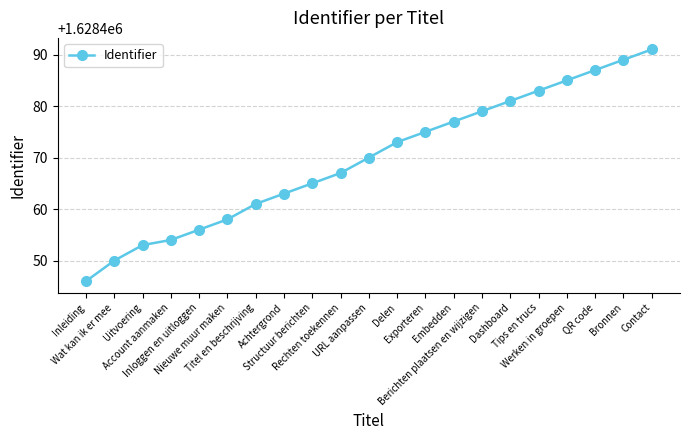

What is the sum of all values?

34197863